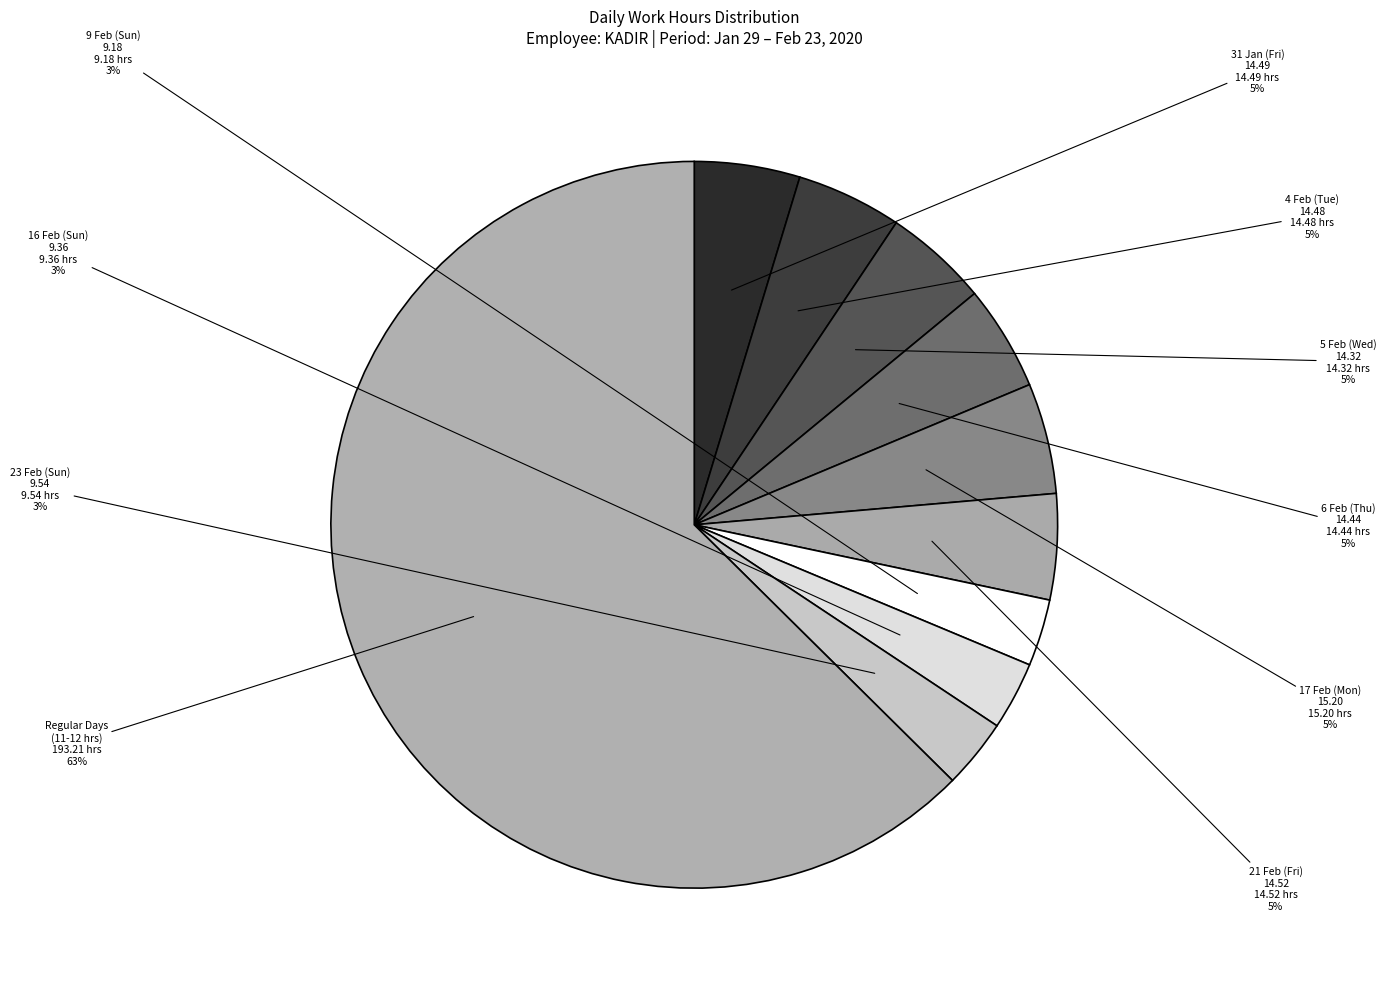

Between Regular Days (11-12 hrs) and 16 Feb (Sun) 9.36, which is larger?

Regular Days (11-12 hrs)